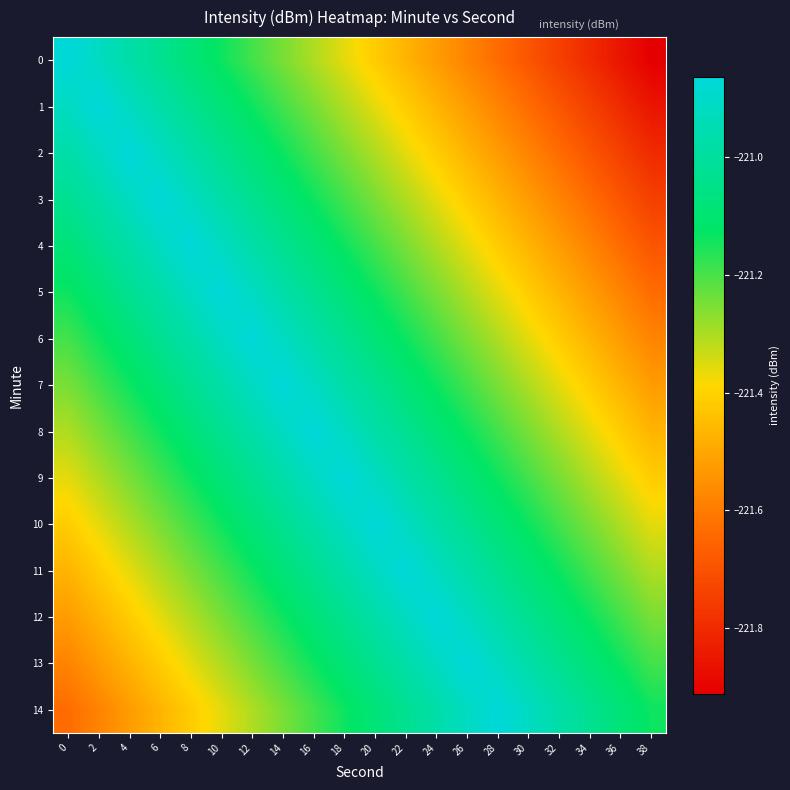

Reading left to right, transcribe all the data shown in this chart.

0: 0=-220.9	2=-220.9	4=-221.0	6=-221.0	8=-221.1	10=-221.1	12=-221.2	14=-221.2	16=-221.3	18=-221.4	20=-221.4	22=-221.5	24=-221.5	26=-221.6	28=-221.6	30=-221.7	32=-221.7	34=-221.8	36=-221.9	38=-221.9
1: 0=-220.9	2=-220.9	4=-220.9	6=-221.0	8=-221.0	10=-221.1	12=-221.1	14=-221.2	16=-221.2	18=-221.3	20=-221.4	22=-221.4	24=-221.5	26=-221.5	28=-221.6	30=-221.6	32=-221.7	34=-221.7	36=-221.8	38=-221.9
2: 0=-221.0	2=-220.9	4=-220.9	6=-220.9	8=-221.0	10=-221.0	12=-221.1	14=-221.1	16=-221.2	18=-221.2	20=-221.3	22=-221.4	24=-221.4	26=-221.5	28=-221.5	30=-221.6	32=-221.6	34=-221.7	36=-221.7	38=-221.8
3: 0=-221.0	2=-221.0	4=-220.9	6=-220.9	8=-220.9	10=-221.0	12=-221.0	14=-221.1	16=-221.1	18=-221.2	20=-221.2	22=-221.3	24=-221.4	26=-221.4	28=-221.5	30=-221.5	32=-221.6	34=-221.6	36=-221.7	38=-221.7
4: 0=-221.1	2=-221.0	4=-221.0	6=-220.9	8=-220.9	10=-220.9	12=-221.0	14=-221.0	16=-221.1	18=-221.1	20=-221.2	22=-221.2	24=-221.3	26=-221.4	28=-221.4	30=-221.5	32=-221.5	34=-221.6	36=-221.6	38=-221.7
5: 0=-221.1	2=-221.1	4=-221.0	6=-221.0	8=-220.9	10=-220.9	12=-220.9	14=-221.0	16=-221.0	18=-221.1	20=-221.1	22=-221.2	24=-221.2	26=-221.3	28=-221.4	30=-221.4	32=-221.5	34=-221.5	36=-221.6	38=-221.6
6: 0=-221.2	2=-221.1	4=-221.1	6=-221.0	8=-221.0	10=-220.9	12=-220.9	14=-220.9	16=-221.0	18=-221.0	20=-221.1	22=-221.1	24=-221.2	26=-221.2	28=-221.3	30=-221.4	32=-221.4	34=-221.5	36=-221.5	38=-221.6
7: 0=-221.2	2=-221.2	4=-221.1	6=-221.1	8=-221.0	10=-221.0	12=-220.9	14=-220.9	16=-220.9	18=-221.0	20=-221.0	22=-221.1	24=-221.1	26=-221.2	28=-221.2	30=-221.3	32=-221.4	34=-221.4	36=-221.5	38=-221.5
8: 0=-221.3	2=-221.2	4=-221.2	6=-221.1	8=-221.1	10=-221.0	12=-221.0	14=-220.9	16=-220.9	18=-220.9	20=-221.0	22=-221.0	24=-221.1	26=-221.1	28=-221.2	30=-221.2	32=-221.3	34=-221.4	36=-221.4	38=-221.5
9: 0=-221.4	2=-221.3	4=-221.2	6=-221.2	8=-221.1	10=-221.1	12=-221.0	14=-221.0	16=-220.9	18=-220.9	20=-220.9	22=-221.0	24=-221.0	26=-221.1	28=-221.1	30=-221.2	32=-221.2	34=-221.3	36=-221.4	38=-221.4
10: 0=-221.4	2=-221.4	4=-221.3	6=-221.2	8=-221.2	10=-221.1	12=-221.1	14=-221.0	16=-221.0	18=-220.9	20=-220.9	22=-220.9	24=-221.0	26=-221.0	28=-221.1	30=-221.1	32=-221.2	34=-221.2	36=-221.3	38=-221.4
11: 0=-221.5	2=-221.4	4=-221.4	6=-221.3	8=-221.2	10=-221.2	12=-221.1	14=-221.1	16=-221.0	18=-221.0	20=-220.9	22=-220.9	24=-220.9	26=-221.0	28=-221.0	30=-221.1	32=-221.1	34=-221.2	36=-221.2	38=-221.3
12: 0=-221.5	2=-221.5	4=-221.4	6=-221.4	8=-221.3	10=-221.2	12=-221.2	14=-221.1	16=-221.1	18=-221.0	20=-221.0	22=-220.9	24=-220.9	26=-220.9	28=-221.0	30=-221.0	32=-221.1	34=-221.1	36=-221.2	38=-221.2
13: 0=-221.6	2=-221.5	4=-221.5	6=-221.4	8=-221.4	10=-221.3	12=-221.2	14=-221.2	16=-221.1	18=-221.1	20=-221.0	22=-221.0	24=-220.9	26=-220.9	28=-220.9	30=-221.0	32=-221.0	34=-221.1	36=-221.1	38=-221.2
14: 0=-221.6	2=-221.6	4=-221.5	6=-221.5	8=-221.4	10=-221.4	12=-221.3	14=-221.2	16=-221.2	18=-221.1	20=-221.1	22=-221.0	24=-221.0	26=-220.9	28=-220.9	30=-220.9	32=-221.0	34=-221.0	36=-221.1	38=-221.1